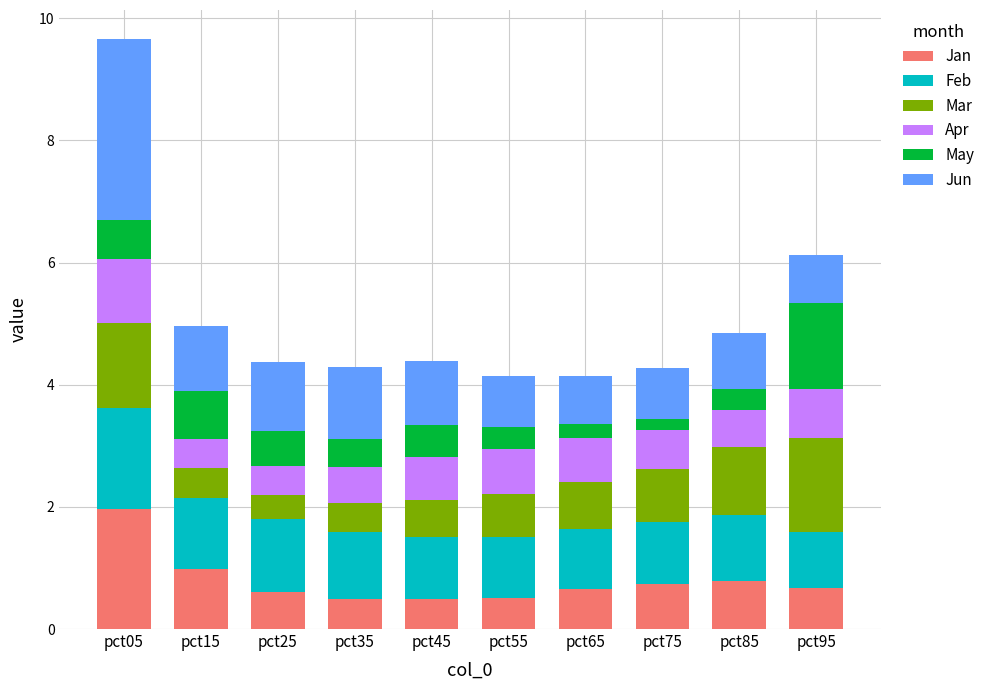

What are all the series names shown in the legend?

Jan, Feb, Mar, Apr, May, Jun